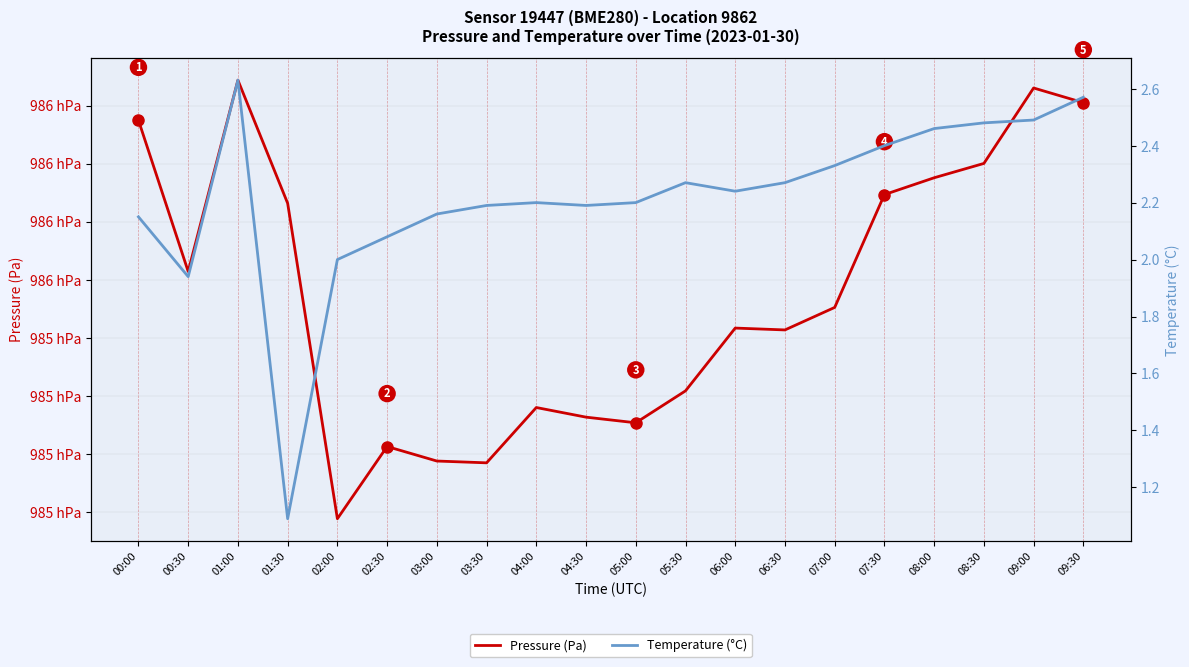

In Pressure (Pa), how many points are higher than both neighbors (excluding endpoints)?

5